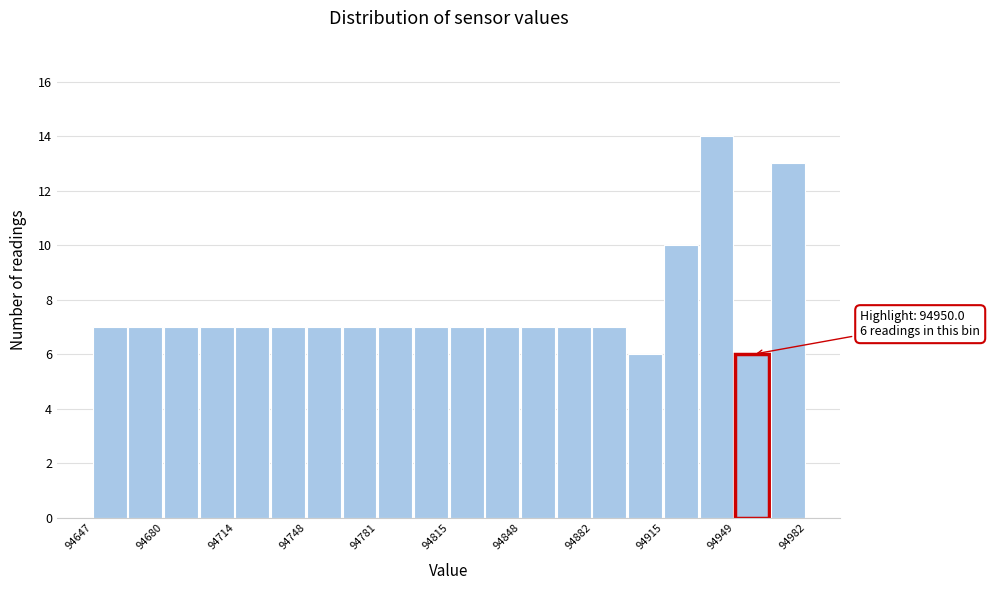

Around what value on the x-axis is the tallest bar? Give the approximate position of its centre, as read against the axis.

94940